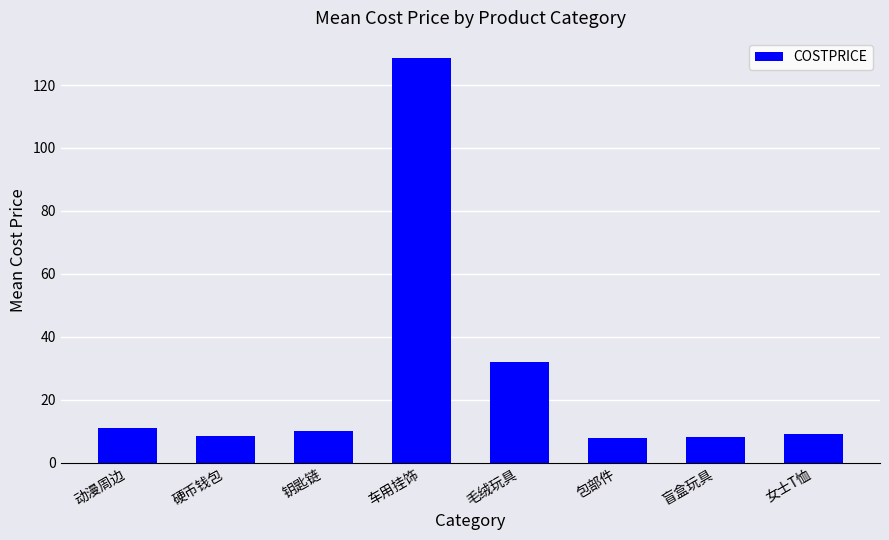

Approximately how many times larger is the value at 钥匙链 compared to 毛绒玩具?

0.3